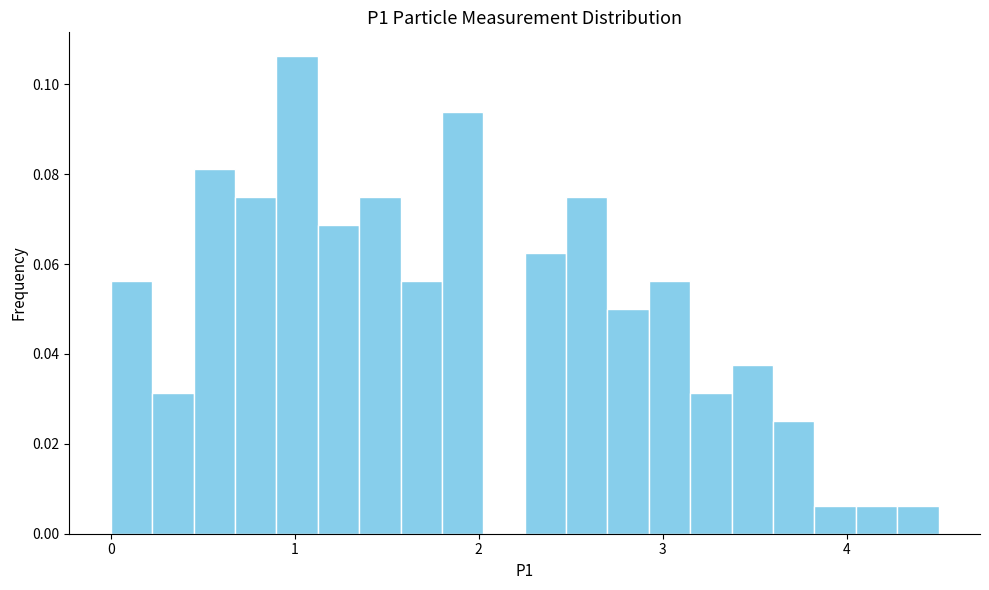

Read against the x-axis, roughly where is the centre of the tallest bar?

1.0